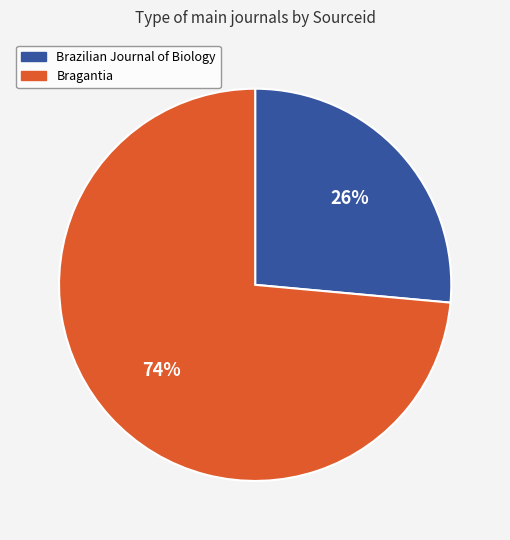

Which has a higher value, Bragantia or Brazilian Journal of Biology?

Bragantia